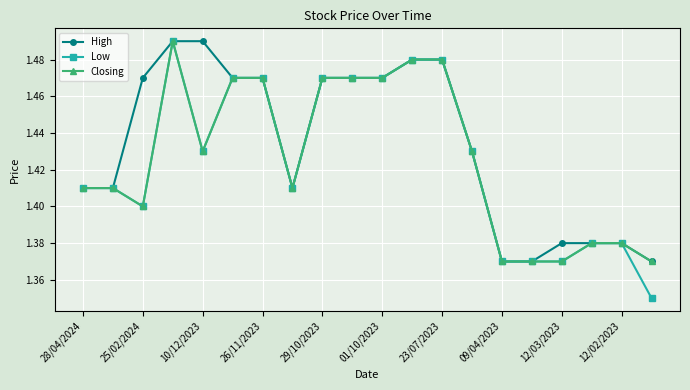

At how many categories does at least one series exceed 1?

20